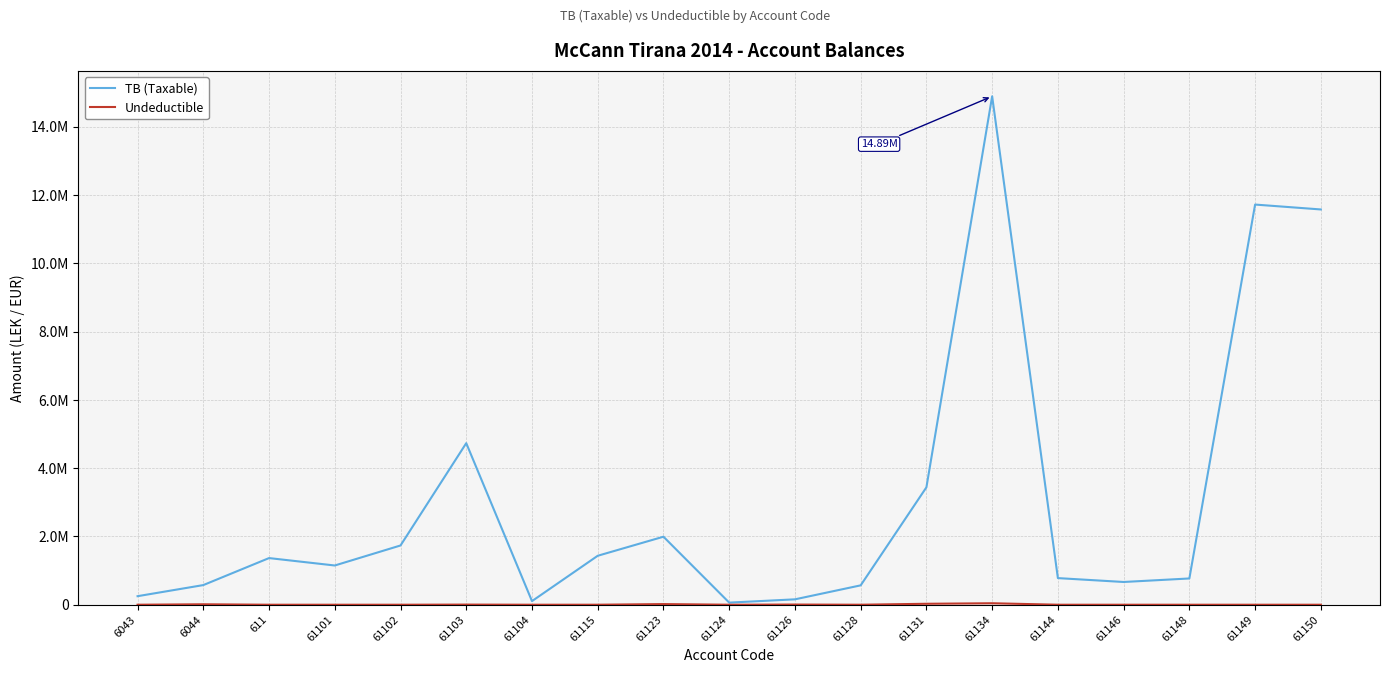

What is the average value of the Undeductible series?

5889.0